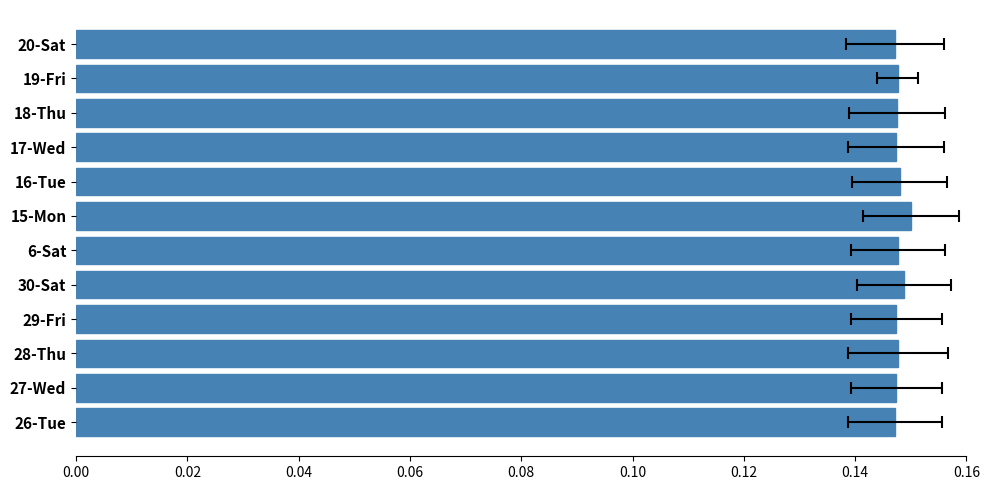

How many values are between 0 and 1?

12